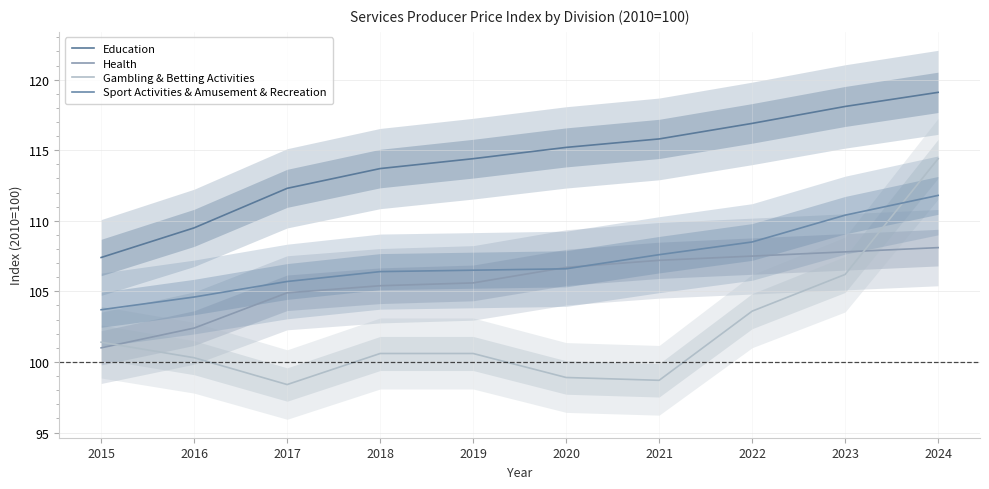

True or false: Health and Education cross at least once.

False